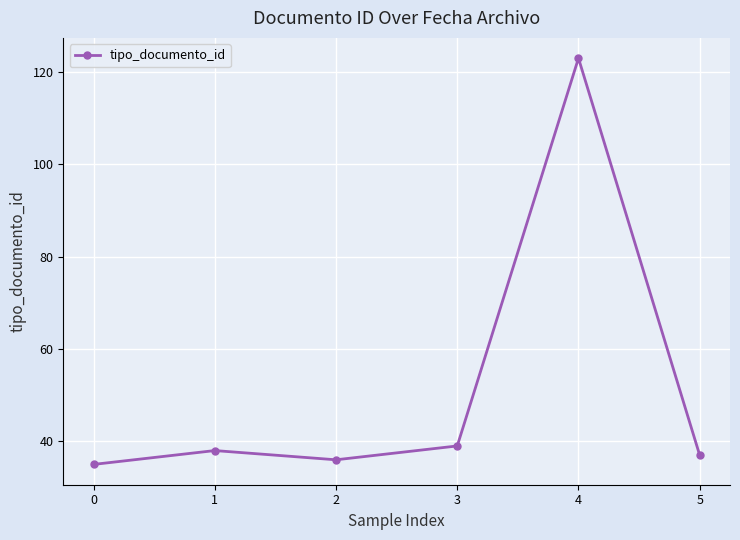

Rank the categories by value from lowest to highest.

0, 2, 5, 1, 3, 4